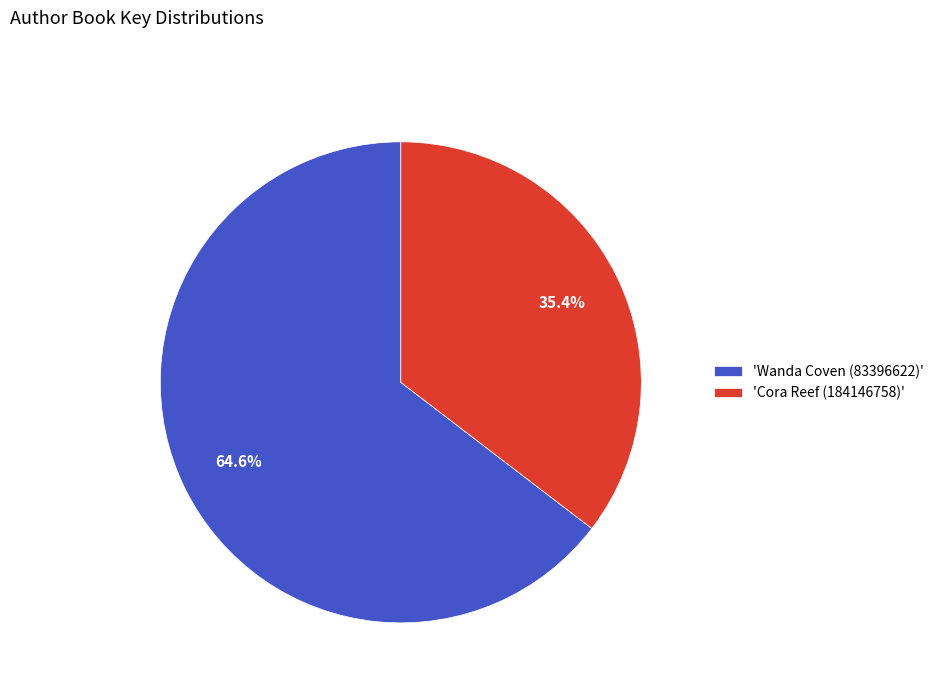

How many slices are in this pie chart?

2